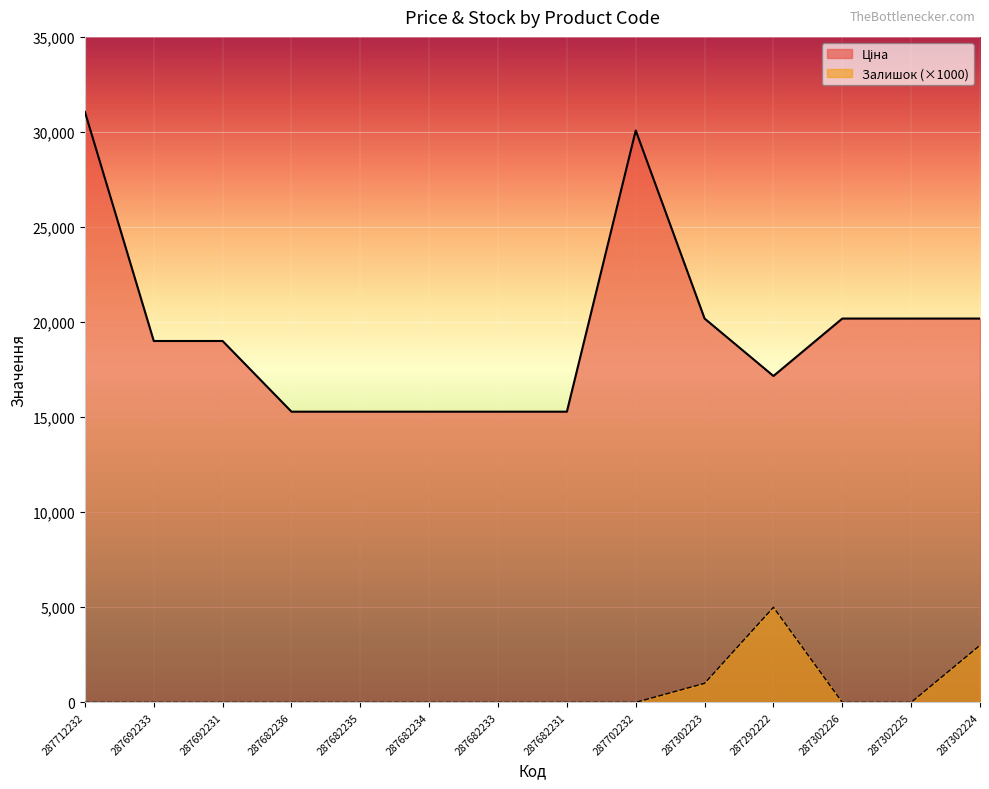

True or false: Залишок and Ціна cross at least once.

False